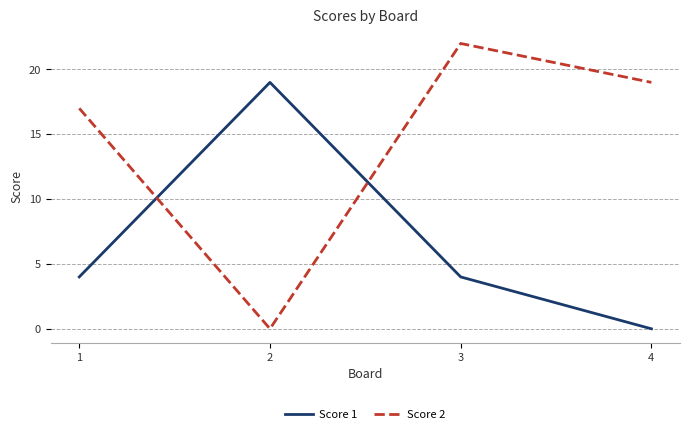

True or false: Score 2 and Score 1 cross at least once.

True